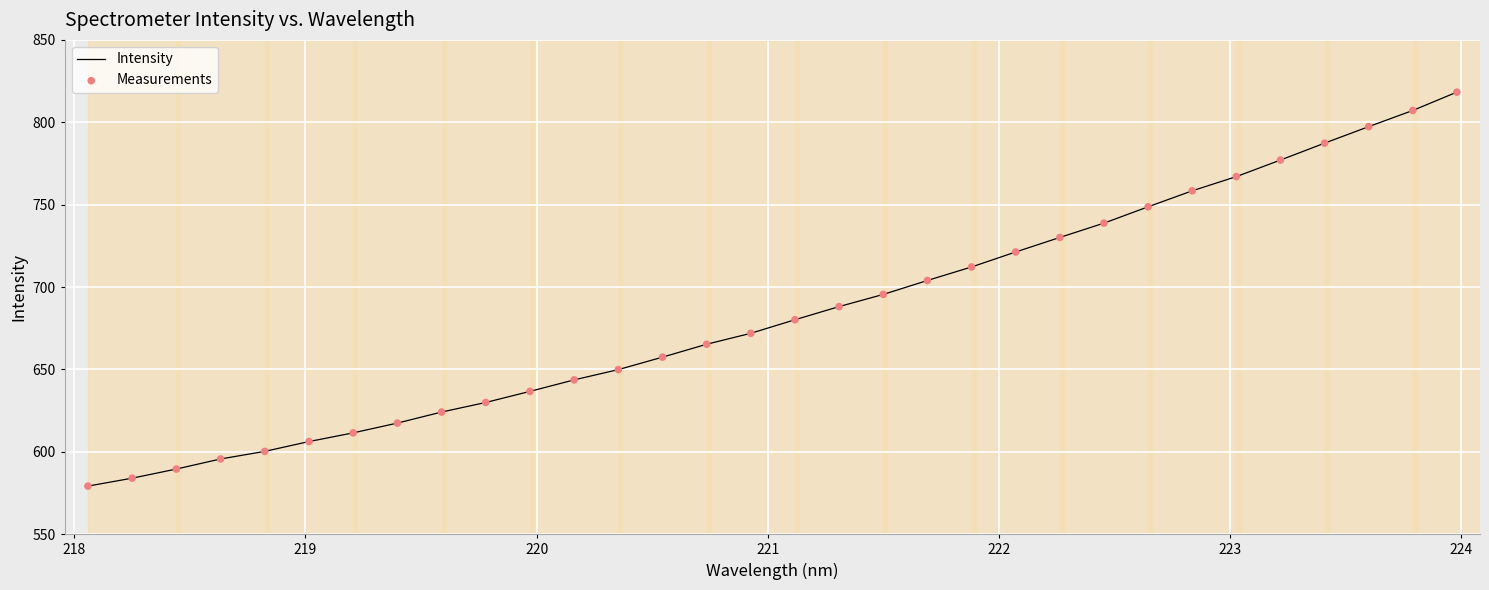

What is the smallest value displayed?

579.2